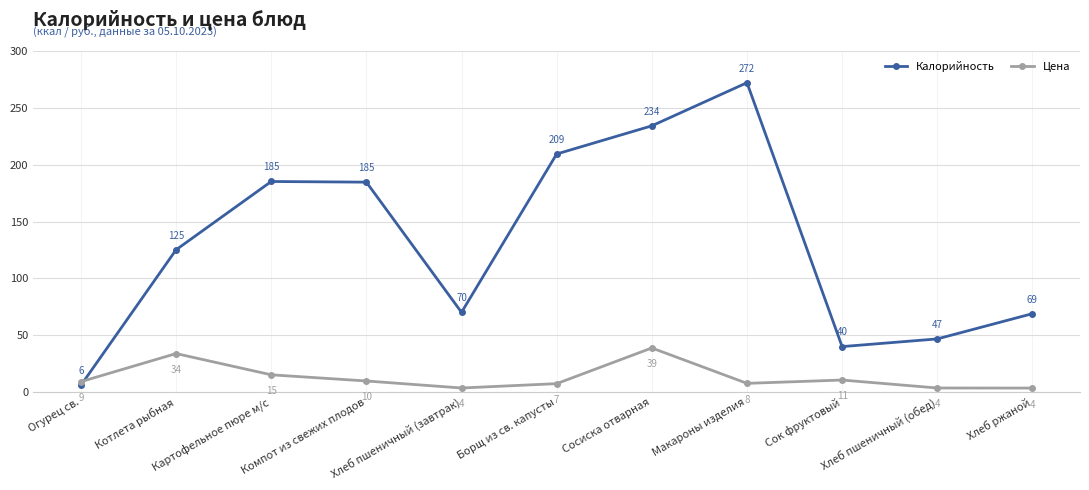

What is the label of the 7th point from the right?

Хлеб пшеничный (завтрак)